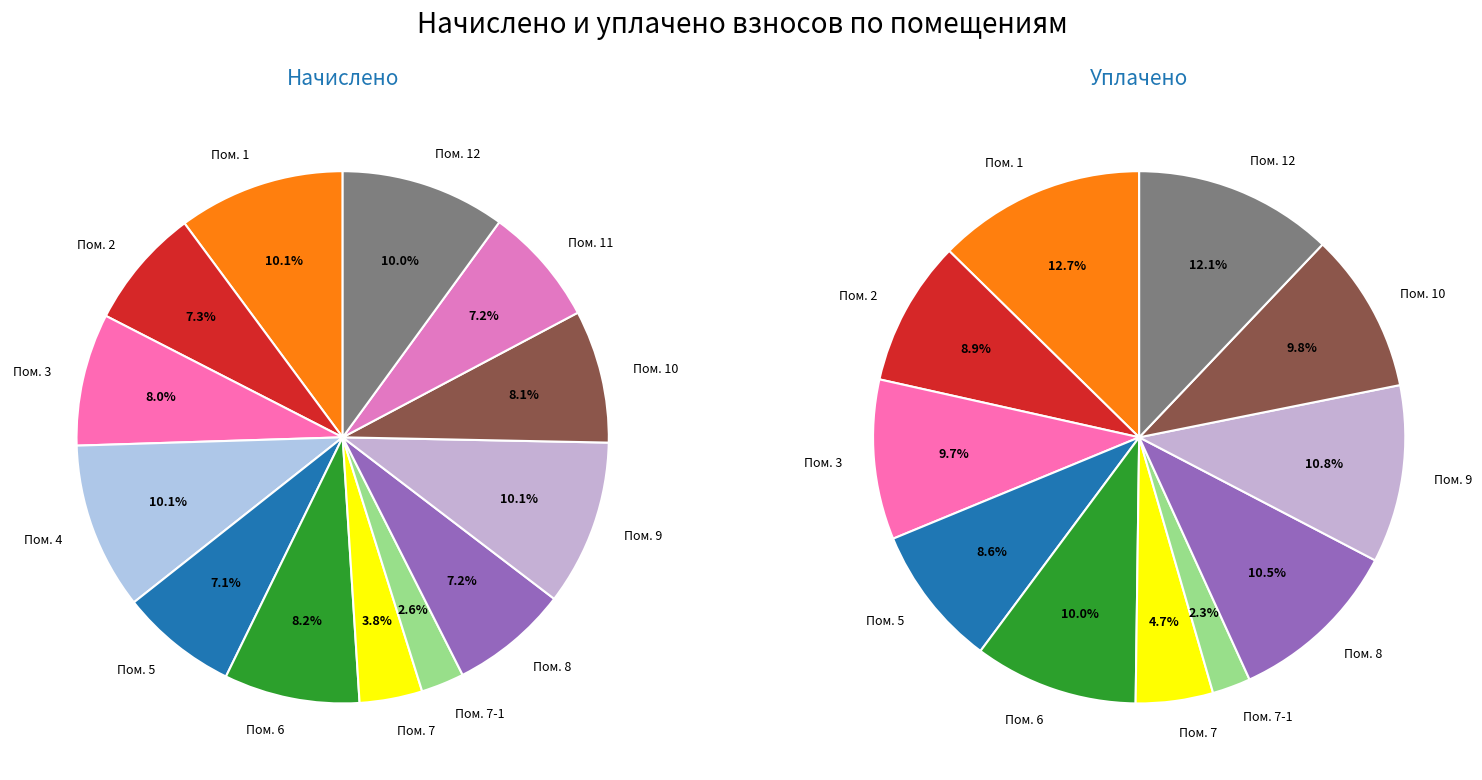

What is the spread (max minus min) of values at 5?

33.8